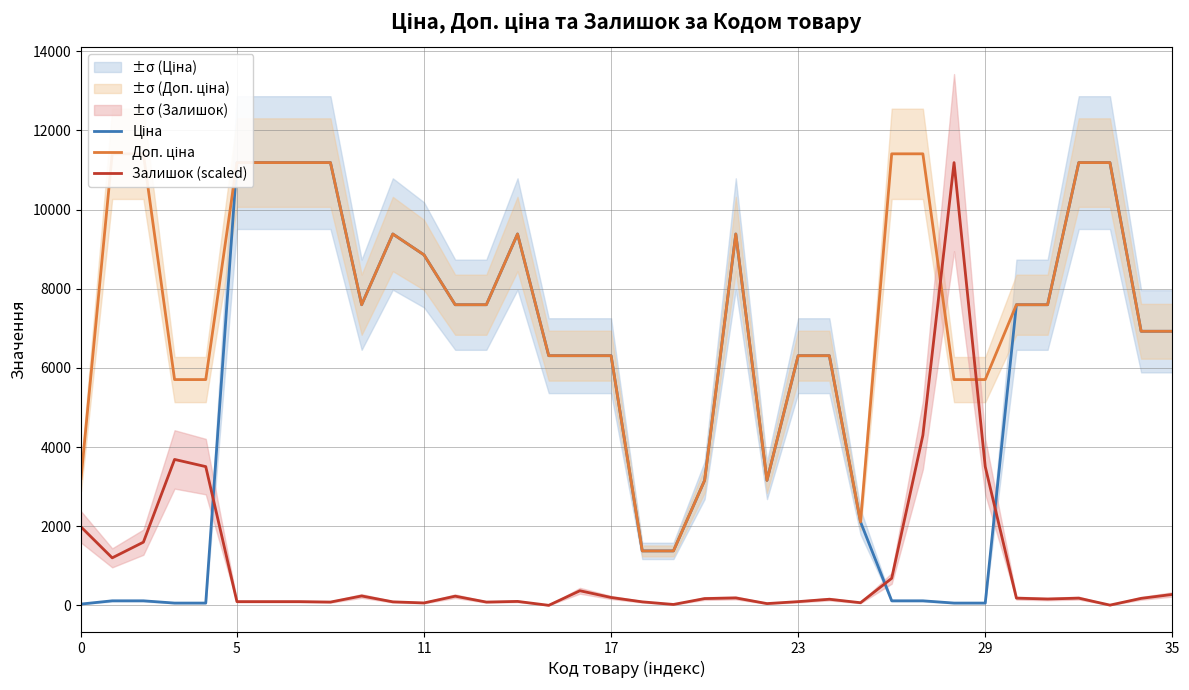

What is the difference between the highest and lowest values at 25?

2042.3